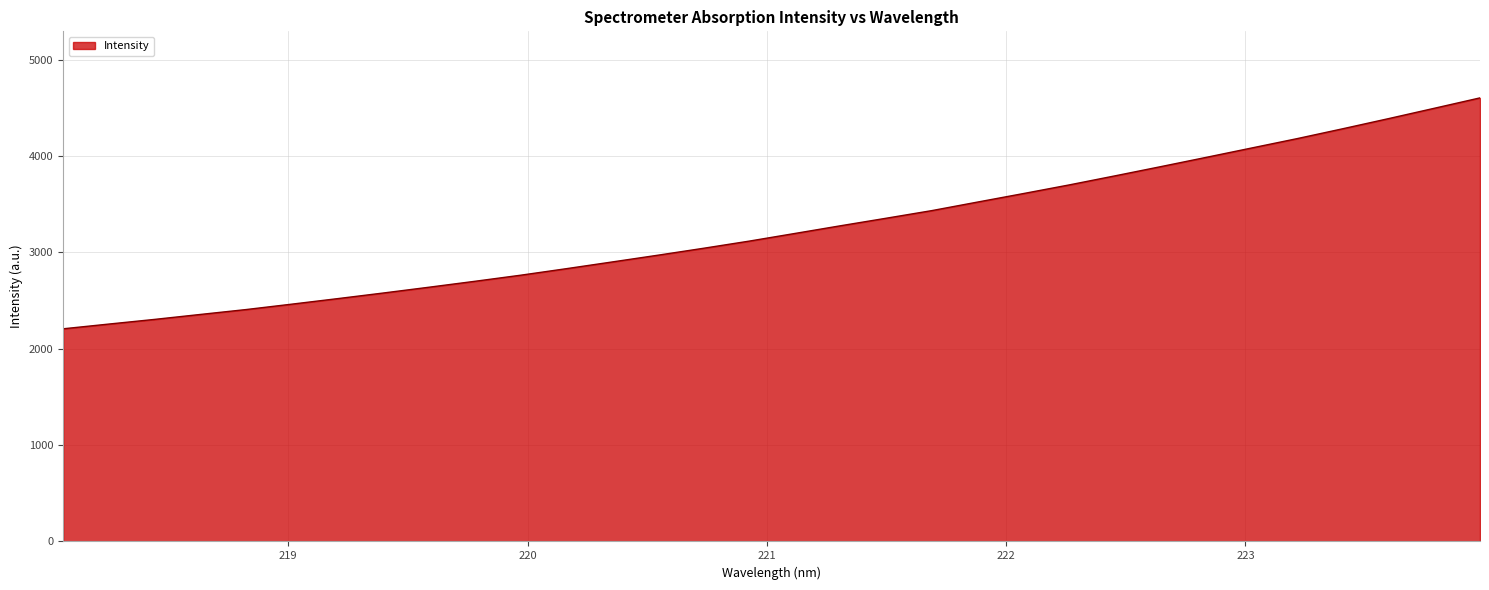

How many categories are shown in the chart?

32